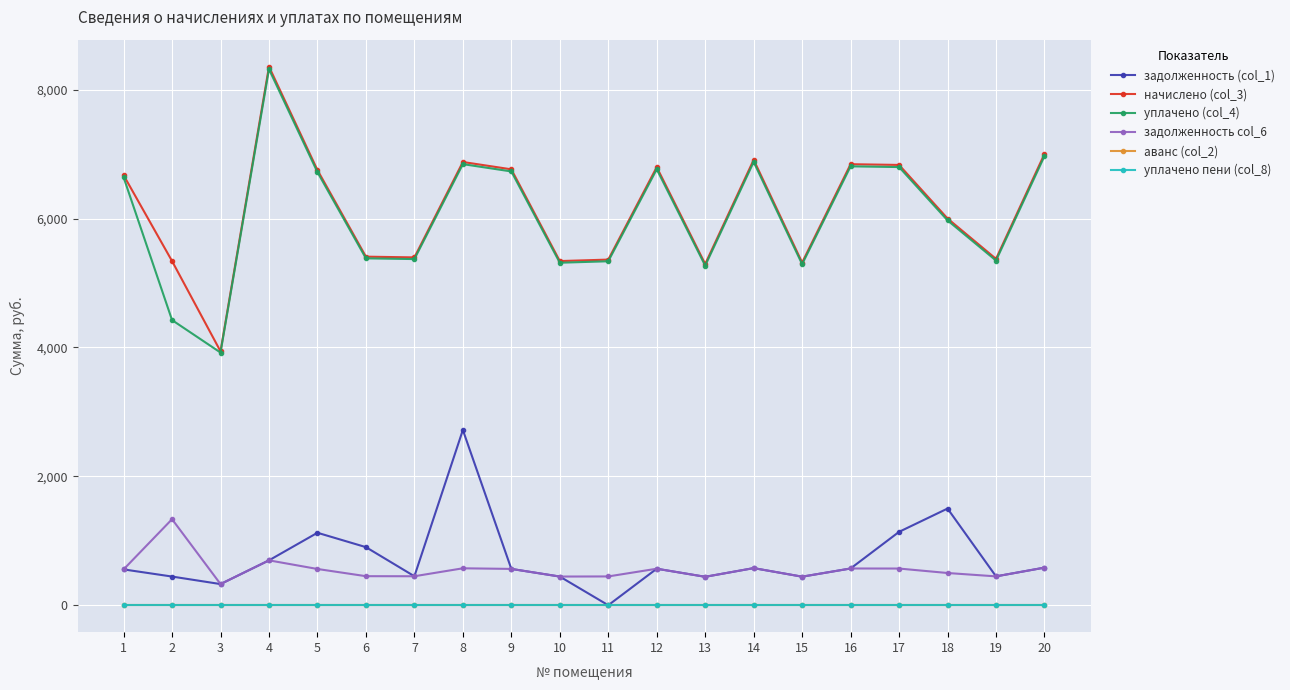

At which category is the sum across all series the highest?

4